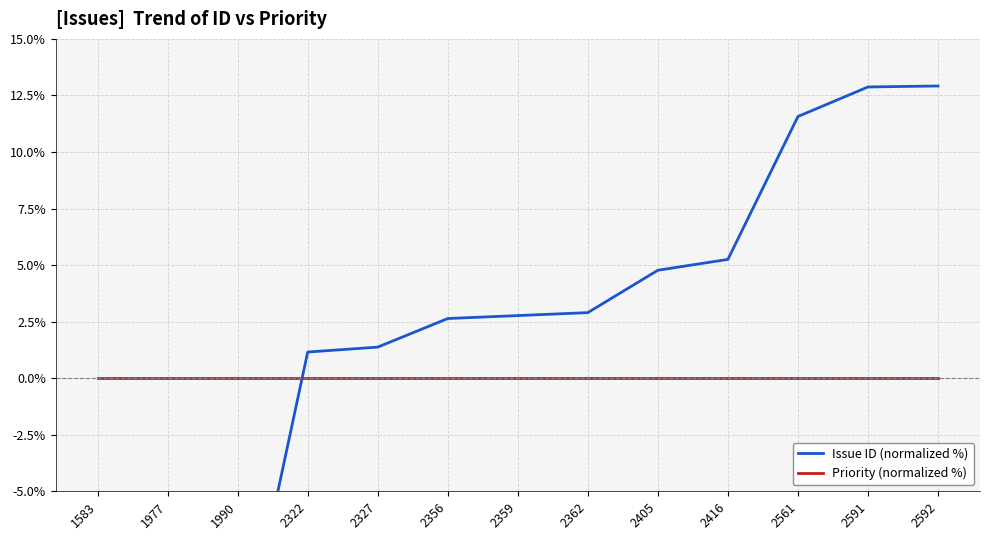

True or false: Priority (normalized %) and Issue ID (normalized %) intersect in this chart.

True